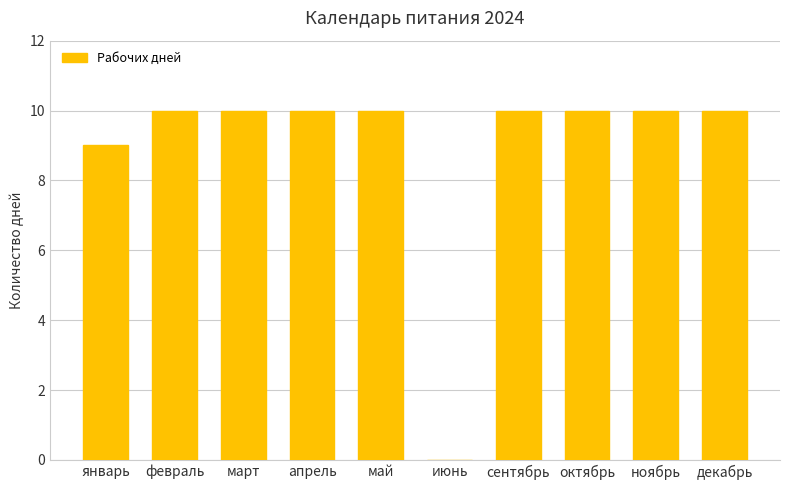

What is the change in value from май to июнь?

-10